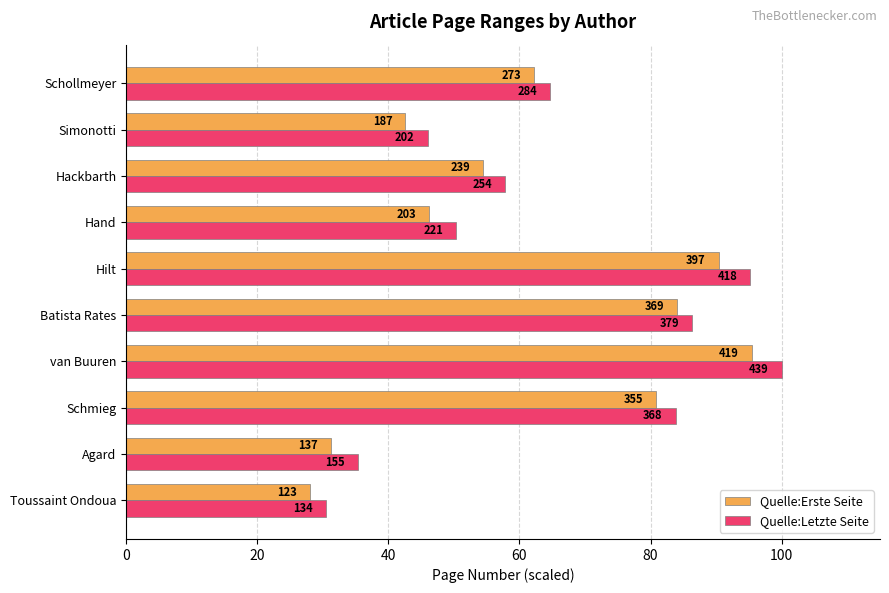

What are all the series names shown in the legend?

Quelle:Erste Seite, Quelle:Letzte Seite